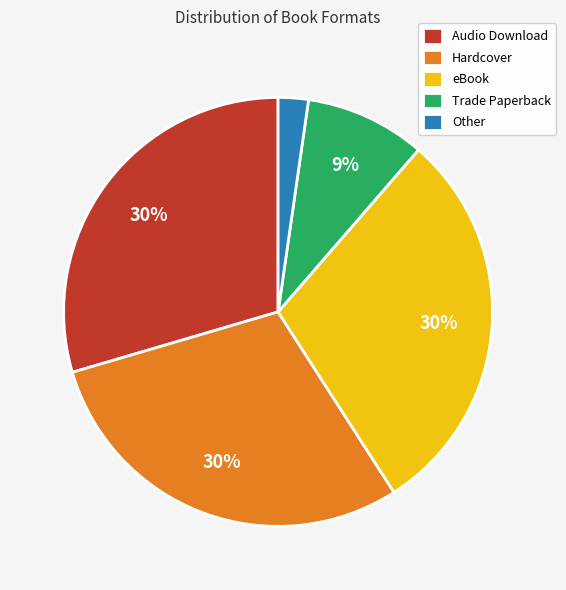

What percentage is the Hardcover slice, to the nearest percent?

30%